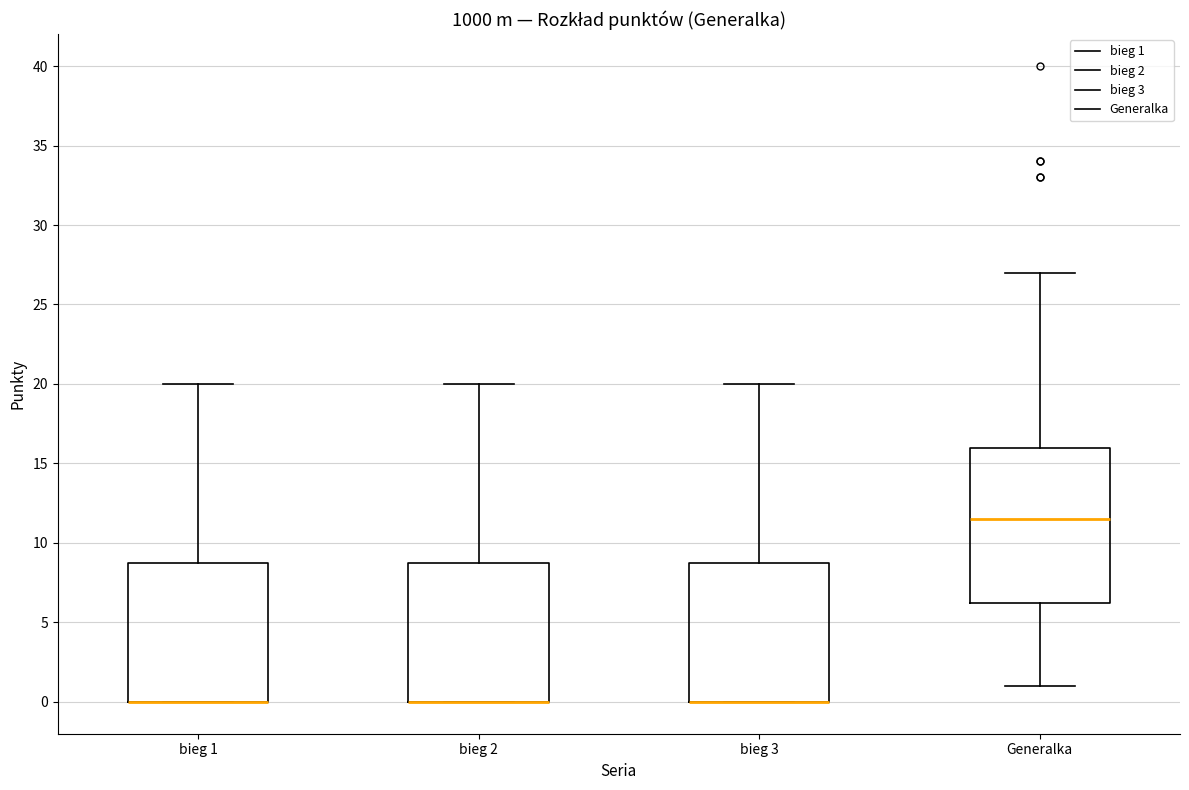

Reading left to right, transcribe this box plot: for each box, give where its median line is, the range the box spans, and where its two whiskers end, as read against the y-axis. The values are not printed on the chart, so give them approximately, as read against the axis.

bieg 1: median 0.0 (drawn on the box's lower edge), box 0.0 to 9.0, whiskers 0.0 to 20.0
bieg 2: median 0.0 (drawn on the box's lower edge), box 0.0 to 9.0, whiskers 0.0 to 20.0
bieg 3: median 0.0 (drawn on the box's lower edge), box 0.0 to 9.0, whiskers 0.0 to 20.0
Generalka: median 11.5, box 6.5 to 16.0, whiskers 1.0 to 27.0